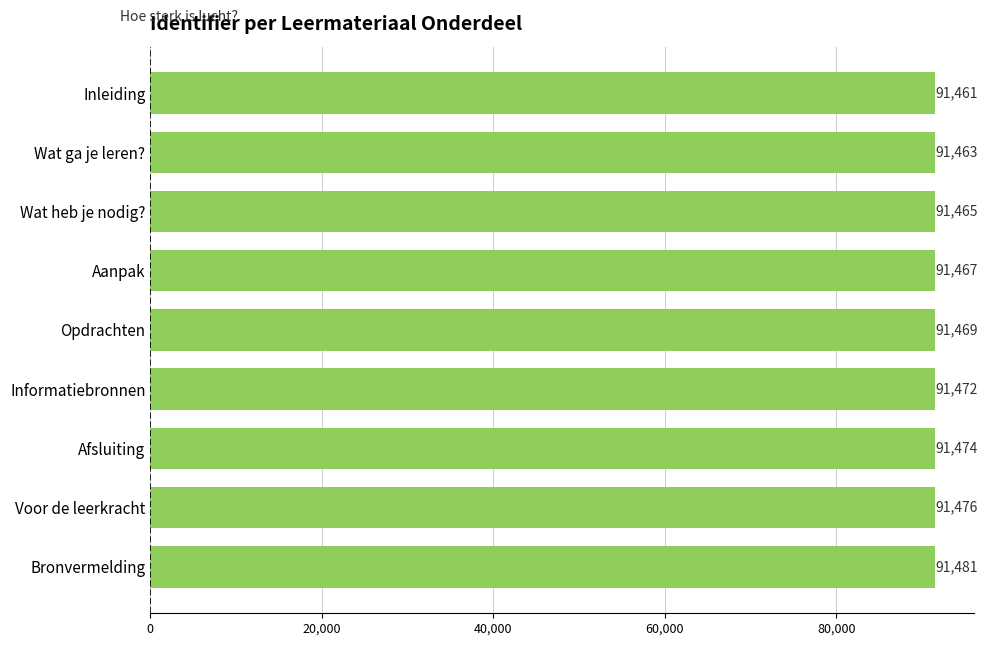

List the labels in order of value, smallest first.

Inleiding, Wat ga je leren?, Wat heb je nodig?, Aanpak, Opdrachten, Informatiebronnen, Afsluiting, Voor de leerkracht, Bronvermelding